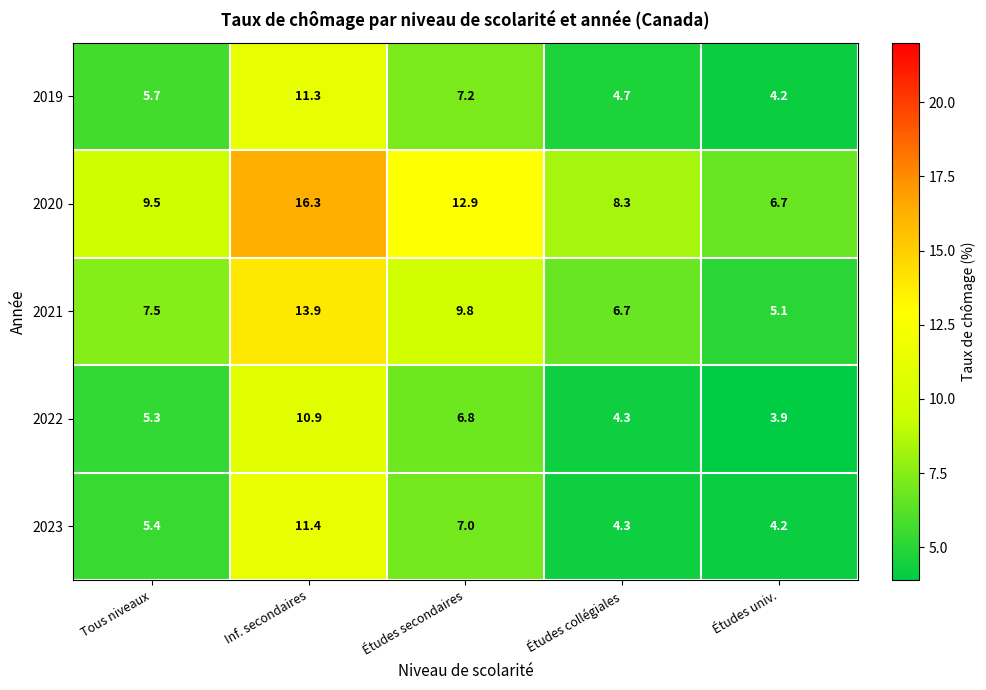

How many series are shown in this chart?

5